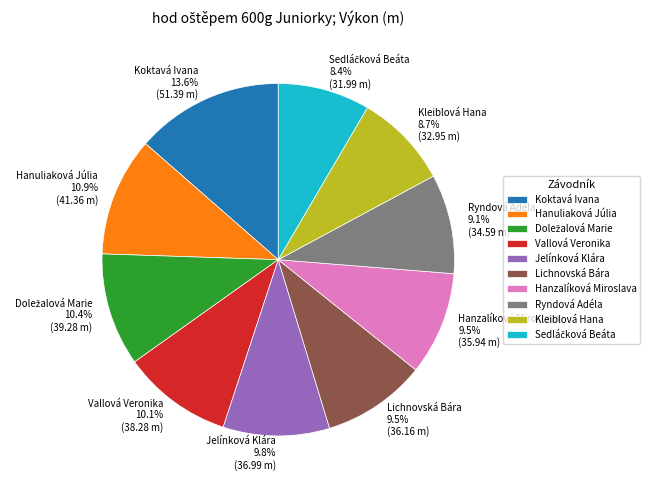

The Hanuliaková Júlia slice represents 11% of the pie. True or false?

True